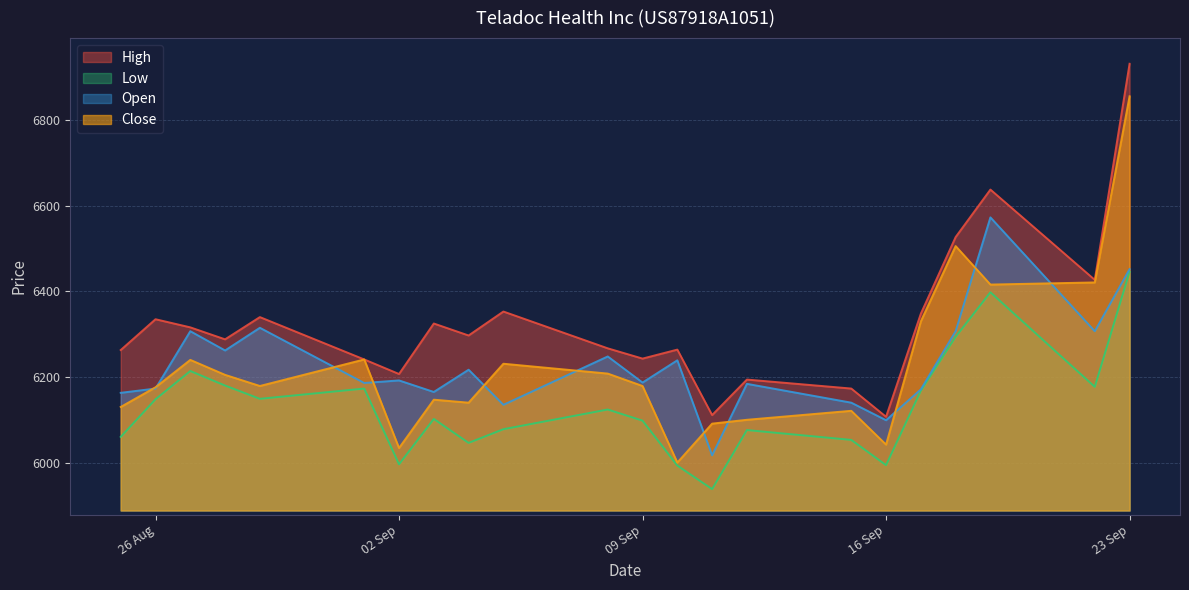

True or false: Low and High cross at least once.

False